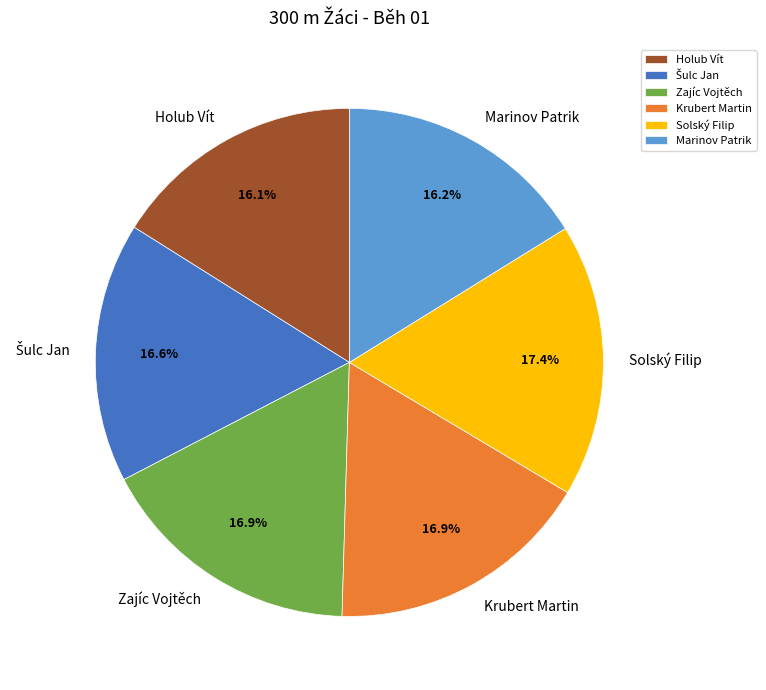

What portion of the pie excludes Zajíc Vojtěch?

83.1%